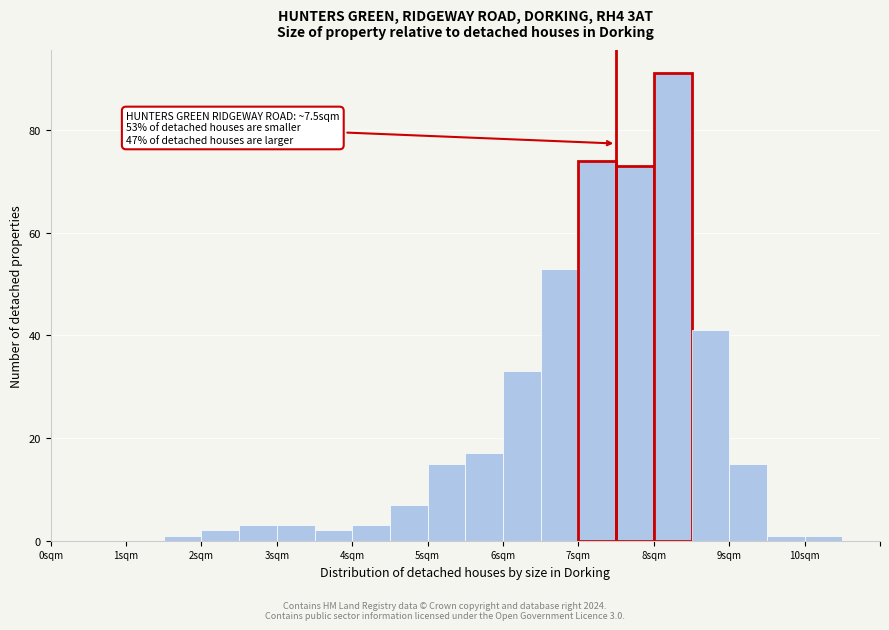

Which range on the x-axis has the tallest bar?

8.0 to 8.5